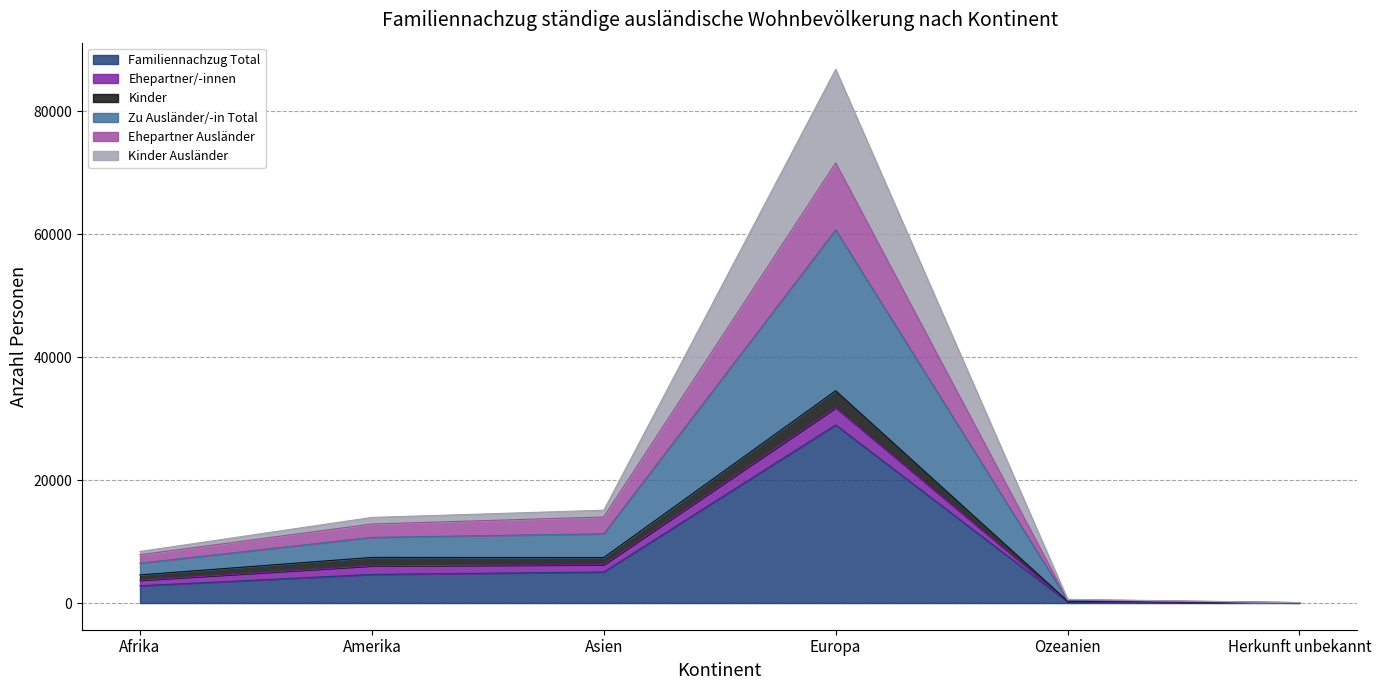

What are all the series names shown in the legend?

Familiennachzug Total, Ehepartner/-innen, Kinder, Zu Ausländer/-in Total, Ehepartner Ausländer, Kinder Ausländer